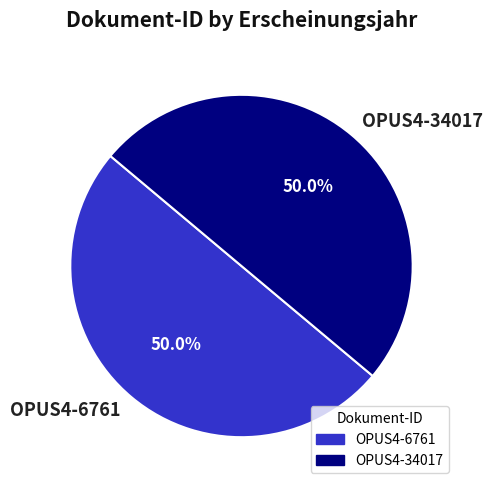

The OPUS4-34017 slice represents 44% of the pie. True or false?

False